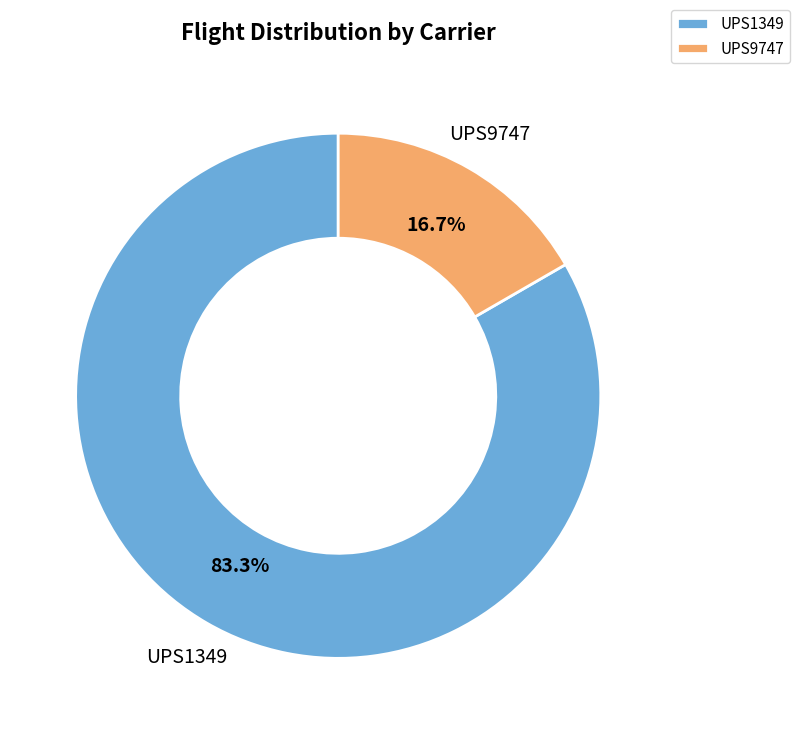

What percentage is the UPS9747 slice, to the nearest percent?

17%